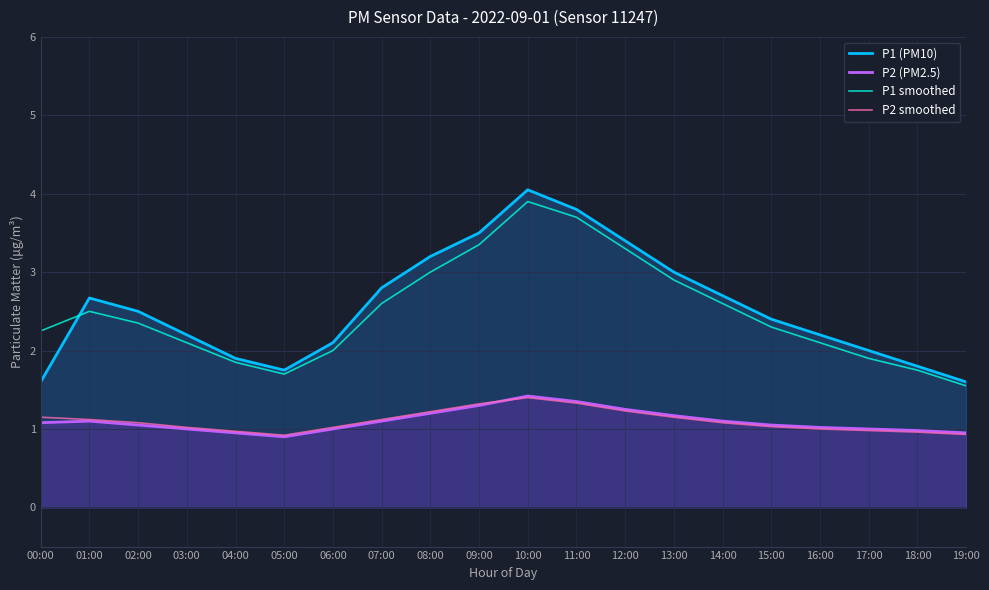

What is the label of the 13th point from the left?

12:00